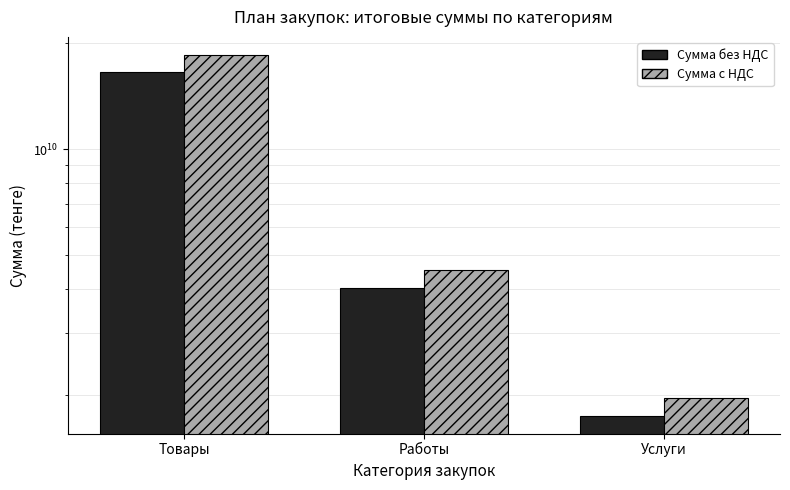

True or false: Сумма без НДС has a value of 23182203013.1 at Товары.

False